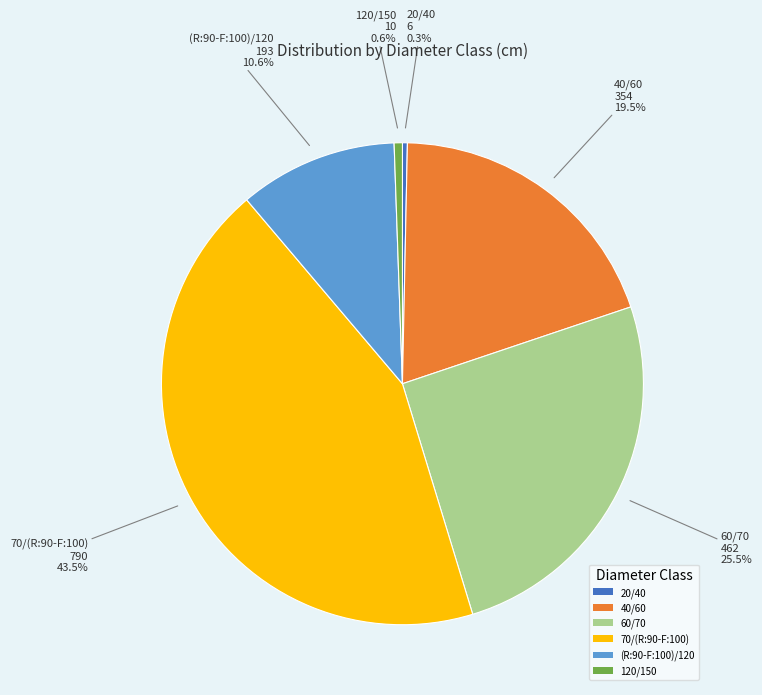

What is the ratio of the value at 70/(R:90-F:100) to the value at 60/70?

1.7